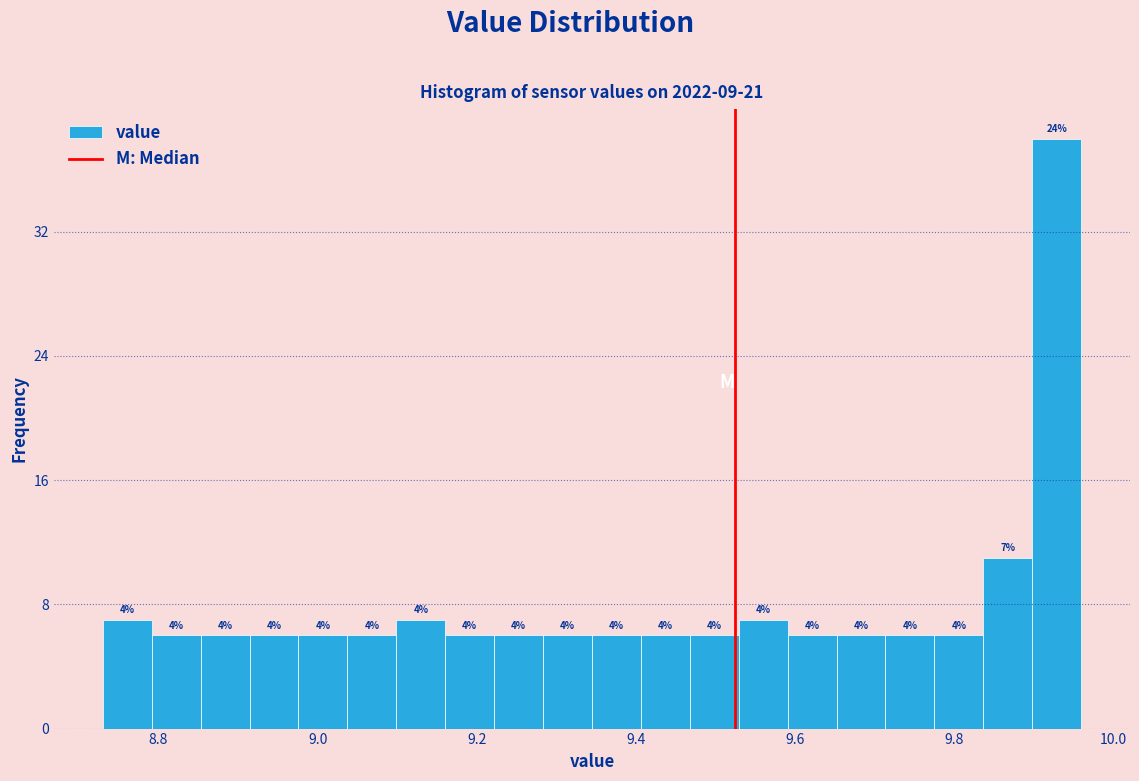

Around what value on the x-axis is the tallest bar? Give the approximate position of its centre, as read against the axis.

9.92